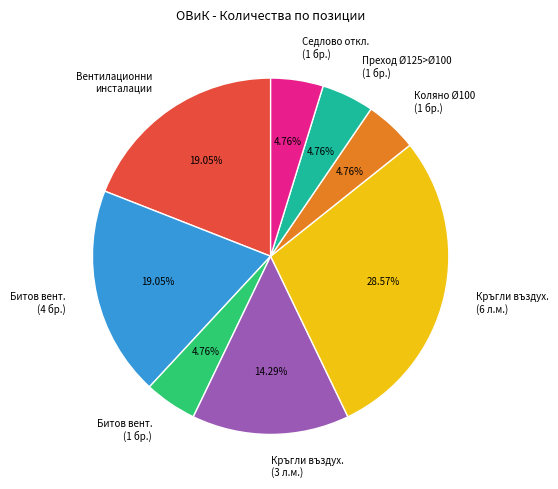

Combined, do Кръгли въздух. (3 л.м.) and Битов вент. (1 бр.) account for over 50%?

No